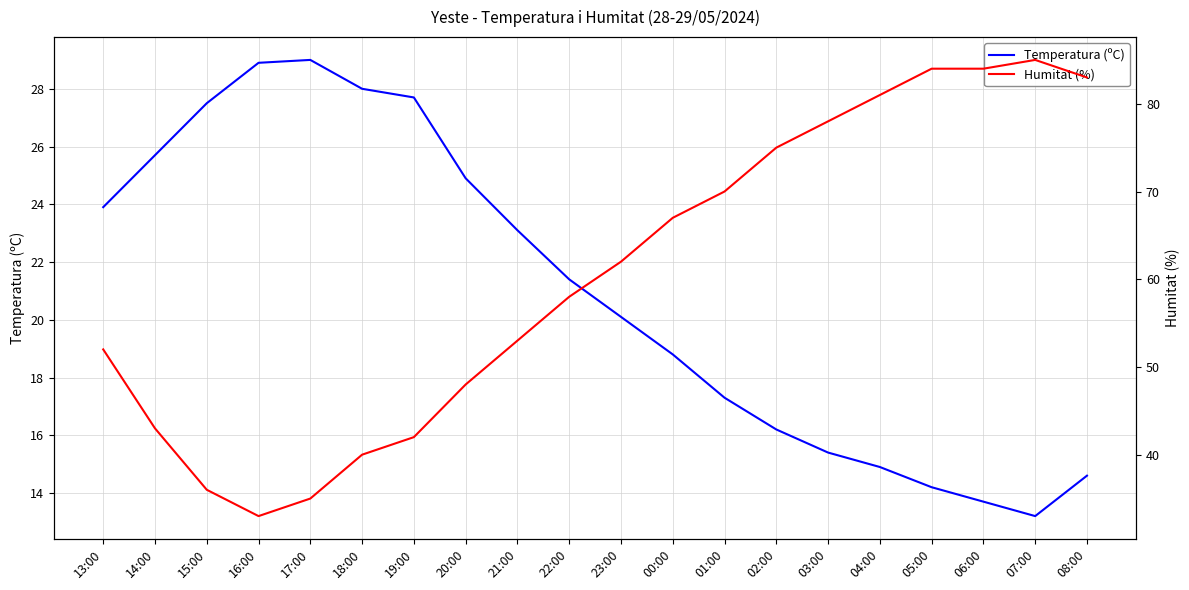

True or false: Humitat (%) has more than 1 points higher than both neighbors.

False